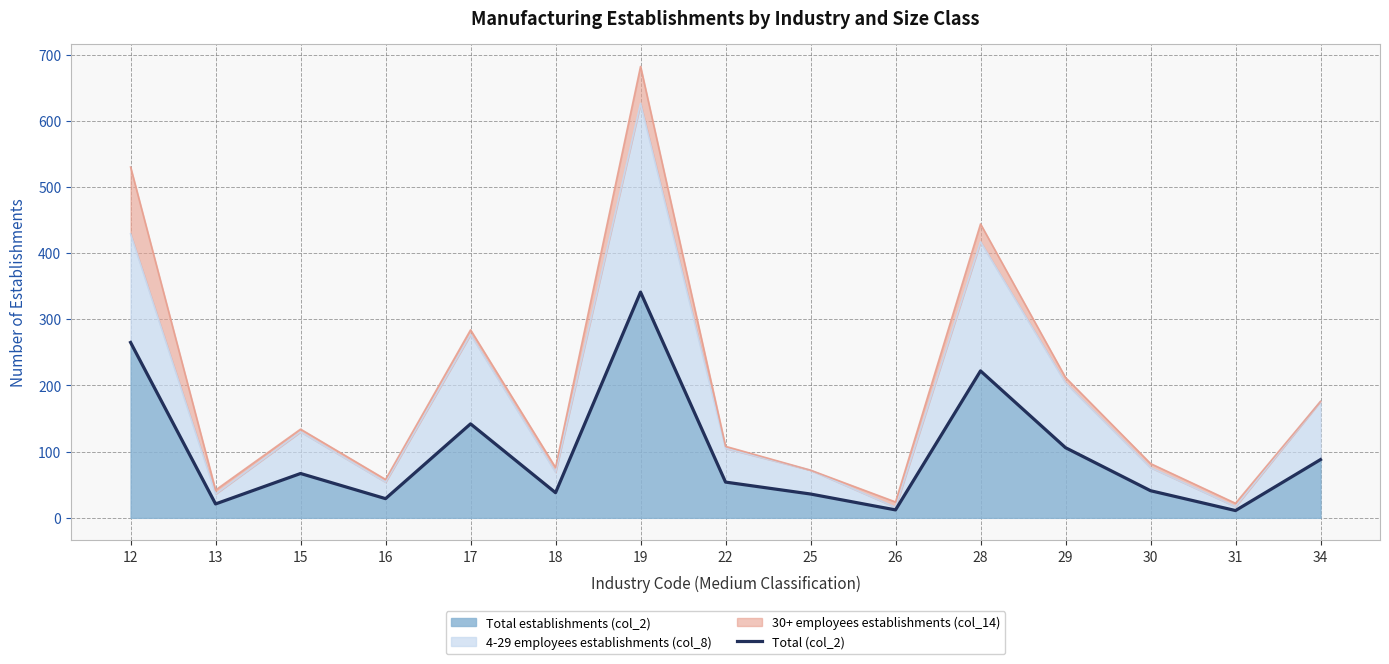

Does the chart display data point markers on the line(s)?

No